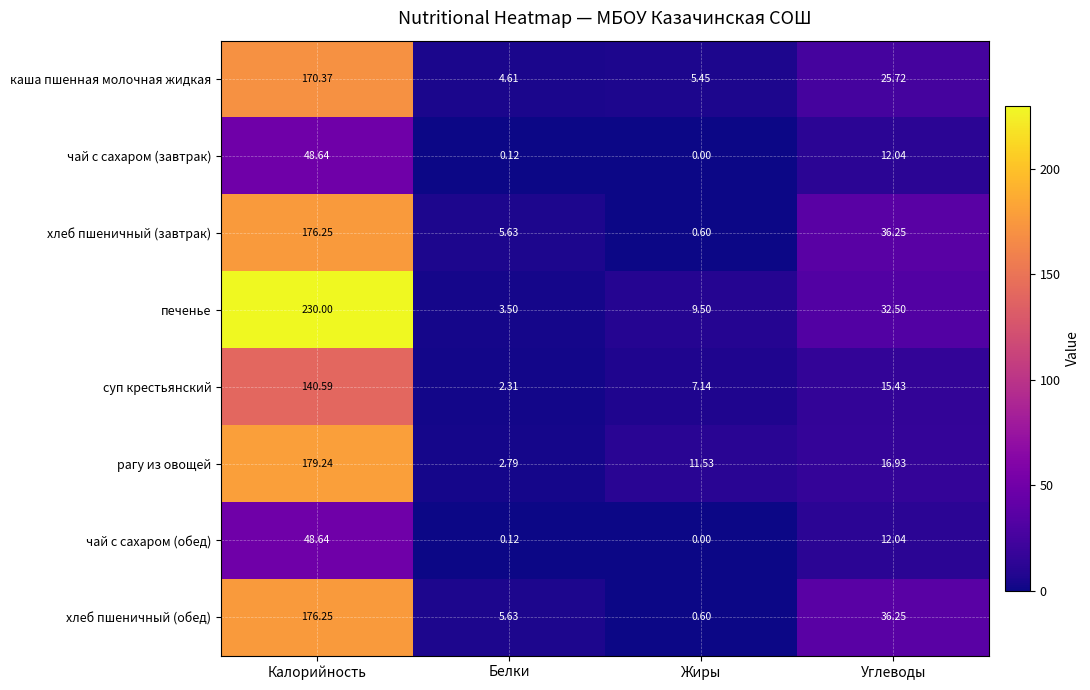

Which label corresponds to the smallest value in the chart?

Жиры